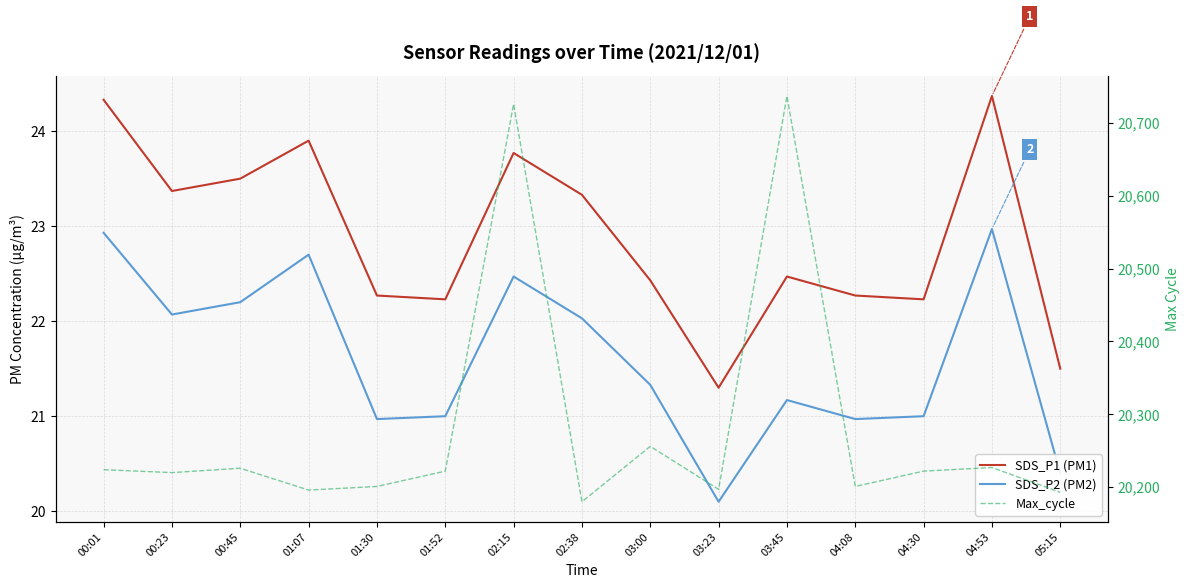

What is the difference between the maximum and minimum values in the SDS_P1 (PM1) series?

3.1